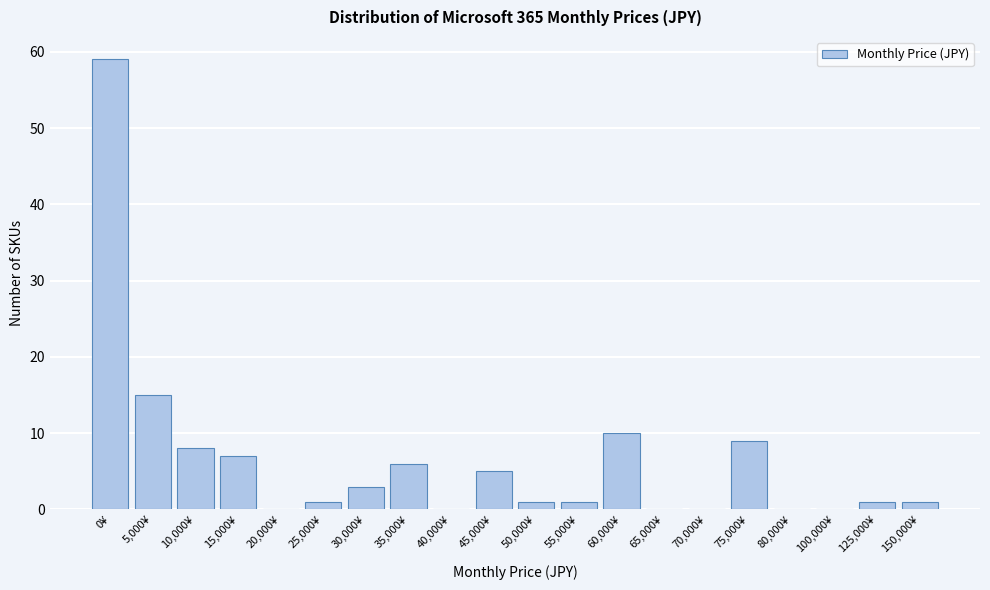

Reading left to right, extract all data points from this chart.

0¥=59	5,000¥=15	10,000¥=8	15,000¥=7	20,000¥=0	25,000¥=1	30,000¥=3	35,000¥=6	40,000¥=0	45,000¥=5	50,000¥=1	55,000¥=1	60,000¥=10	65,000¥=0	70,000¥=0	75,000¥=9	80,000¥=0	100,000¥=0	125,000¥=1	150,000¥=1